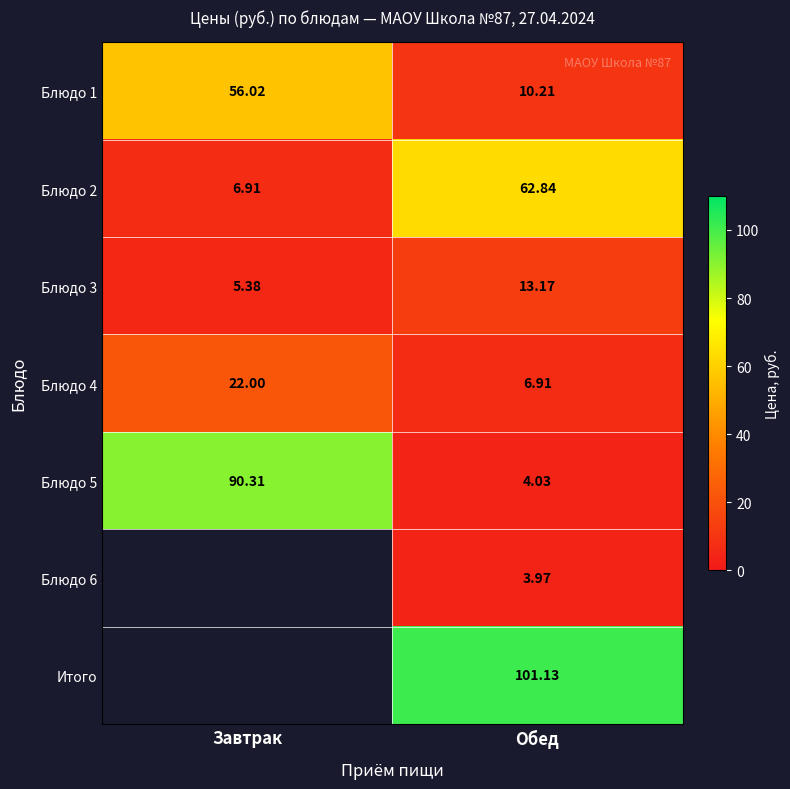

Where does the Блюдо 3 series first go above 13?

Обед